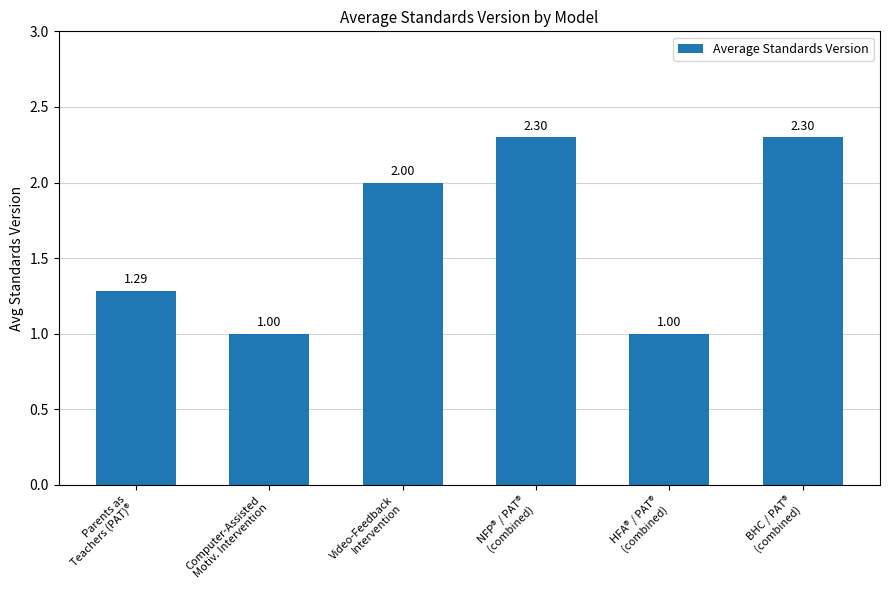

What is the difference between the values at Video-Feedback
Intervention and Parents as
Teachers (PAT)®?

0.7